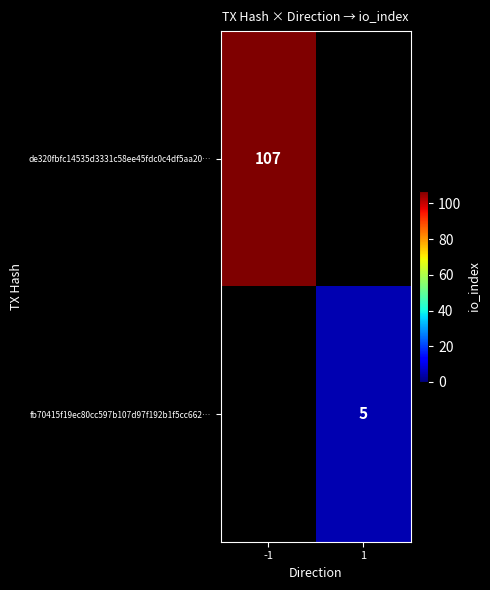

True or false: fb70415f19ec80cc597b107d97f192b1f5cc662… has a value of 5 at 1.

True